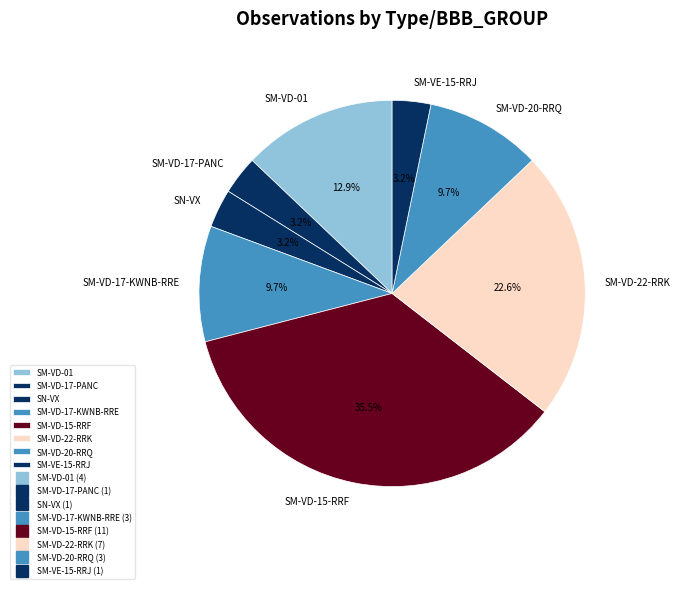

How many segments does this pie chart have?

8